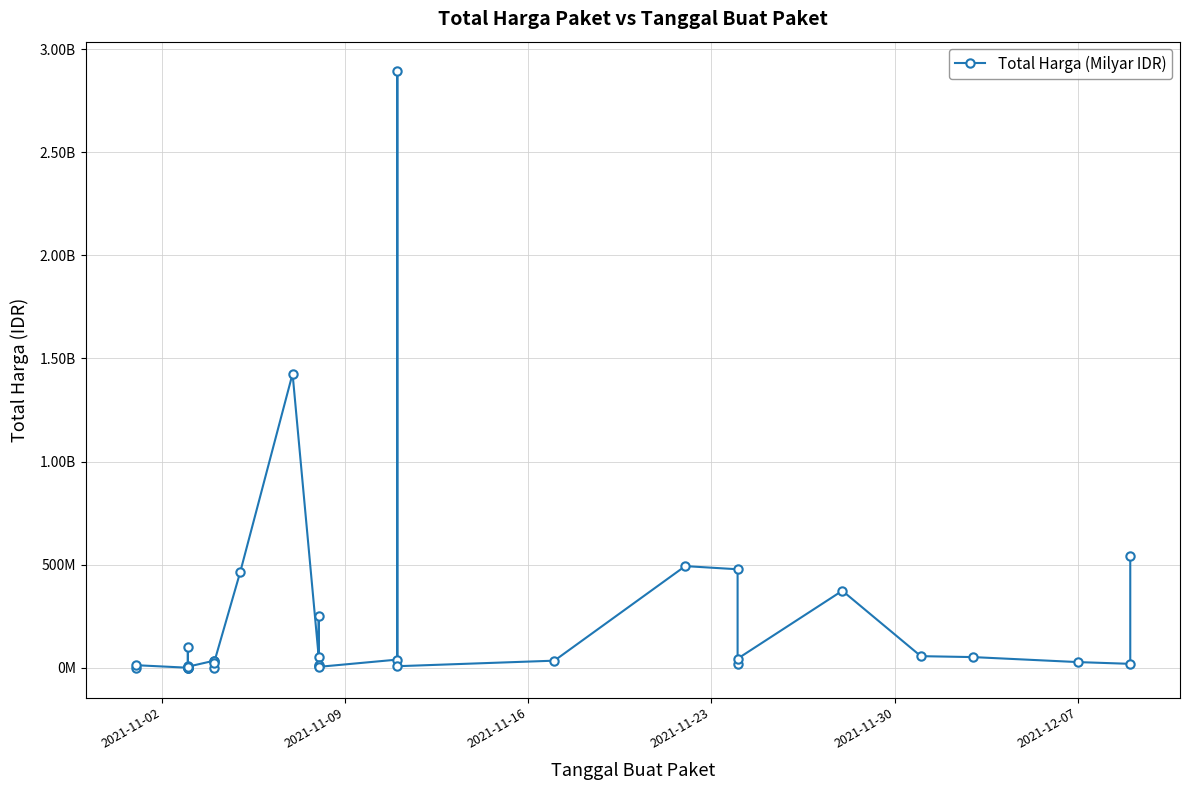

True or false: the data shows 310216971 at 26.

False